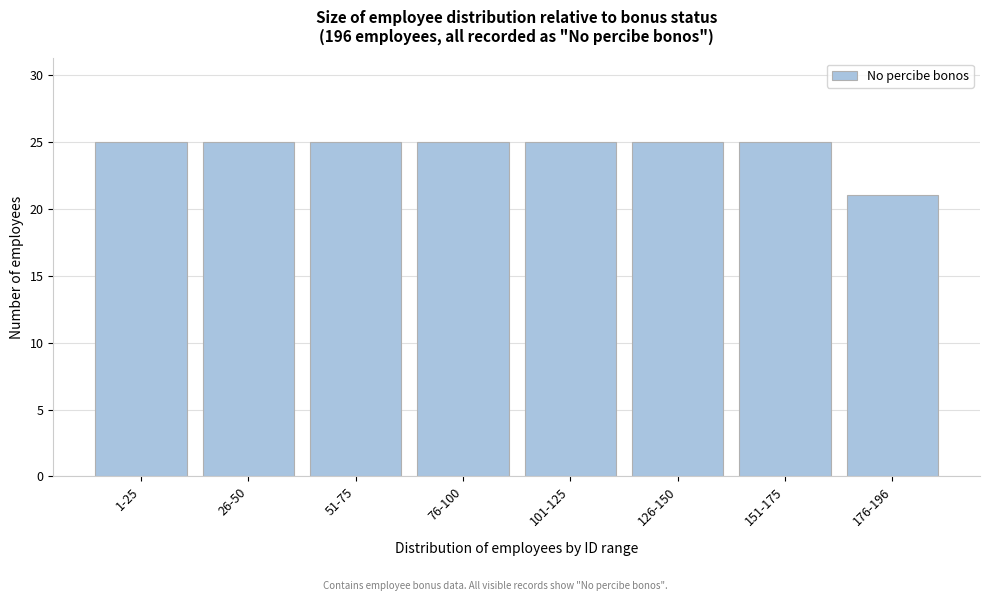

Reading right to left, extract all data points from this chart.

176-196=21	151-175=25	126-150=25	101-125=25	76-100=25	51-75=25	26-50=25	1-25=25